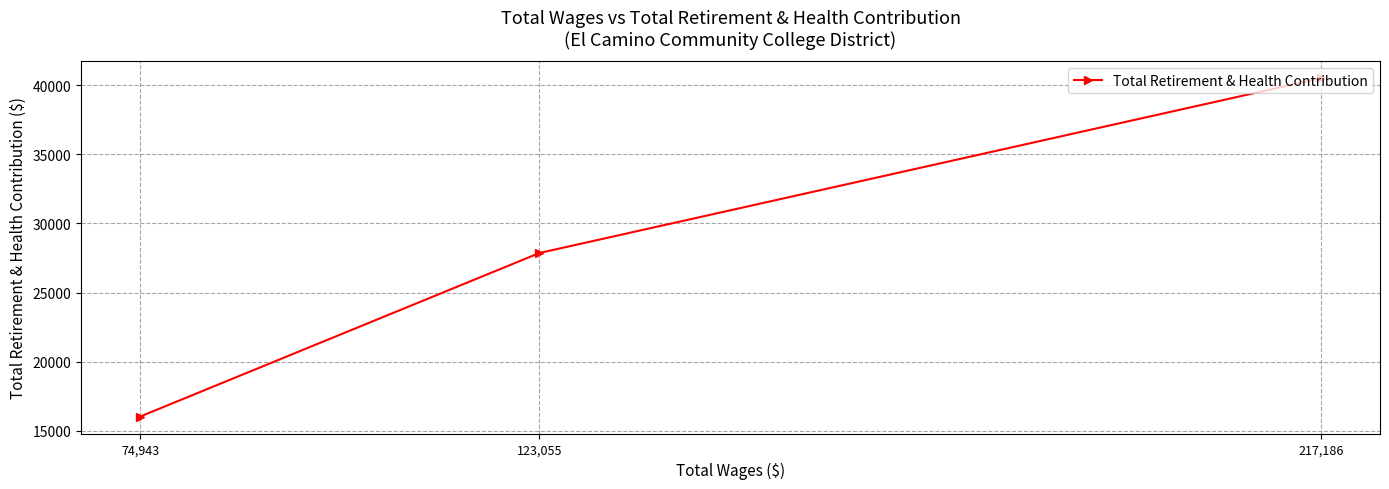

What is the difference between the second highest and minimum values?

11827